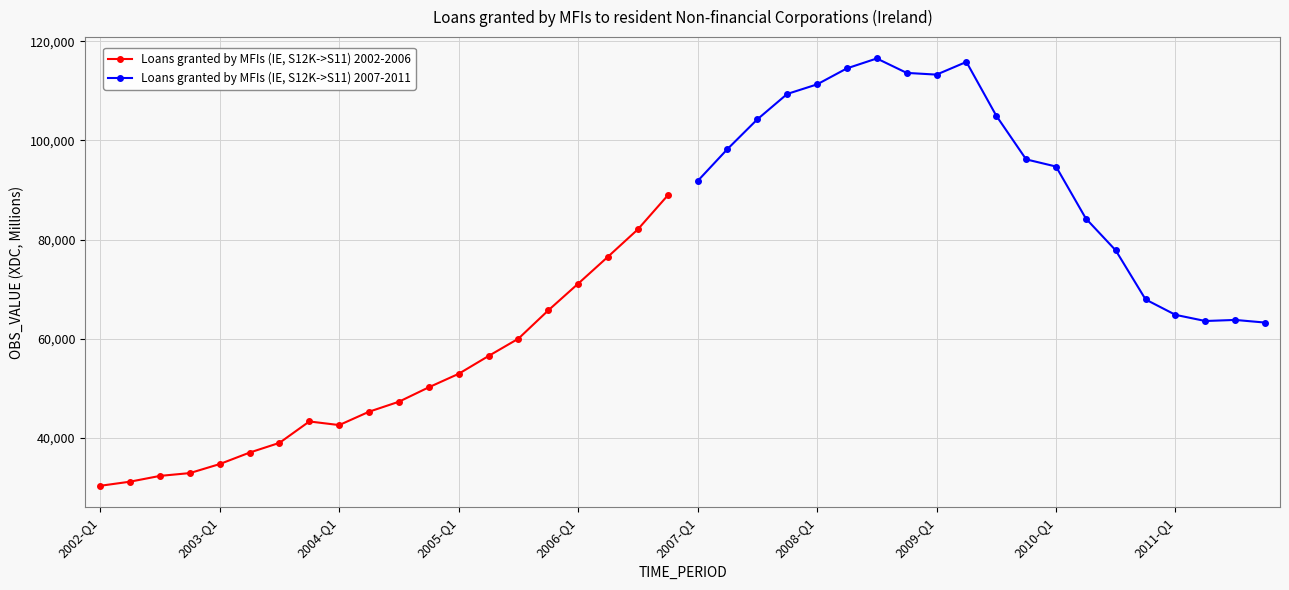

How many values in the Loans granted by MFIs (IE, S12K->S11) 2007-2011 series exceed 98268?

9